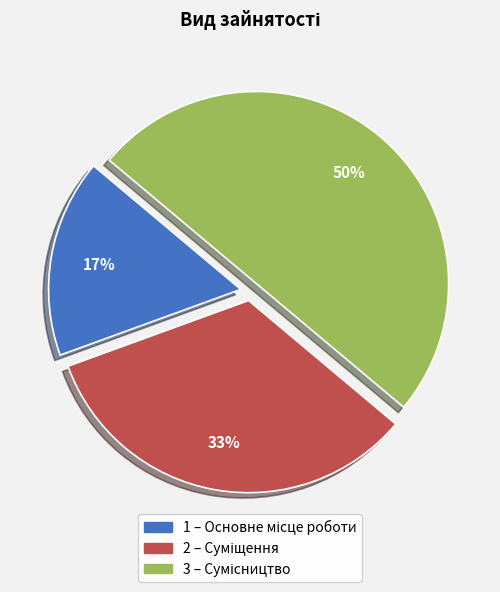

How many segments does this pie chart have?

3